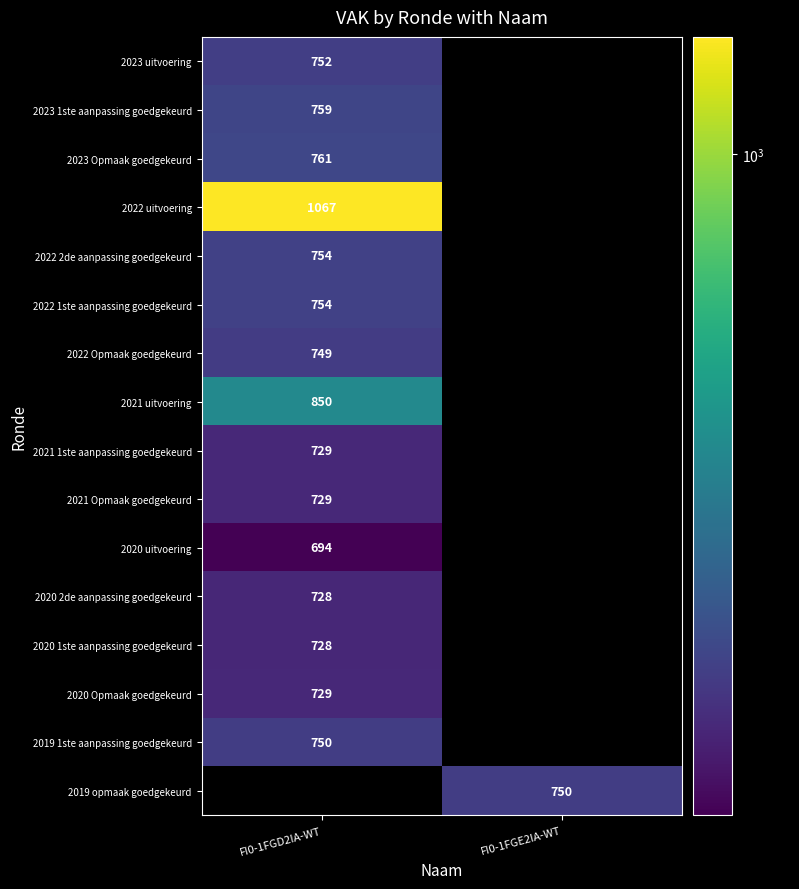

True or false: 2023 Opmaak goedgekeurd has a value of 273 at FI0-1FGD2IA-WT.

False